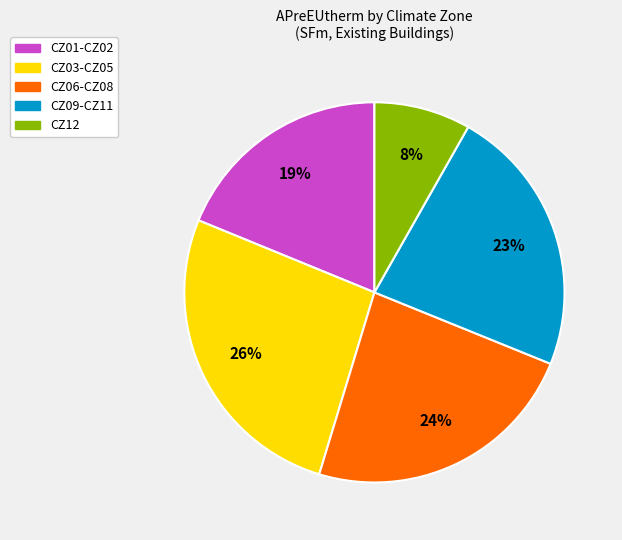

To the nearest percent, what is the difference between the largest and smallest slice percentages?

18%